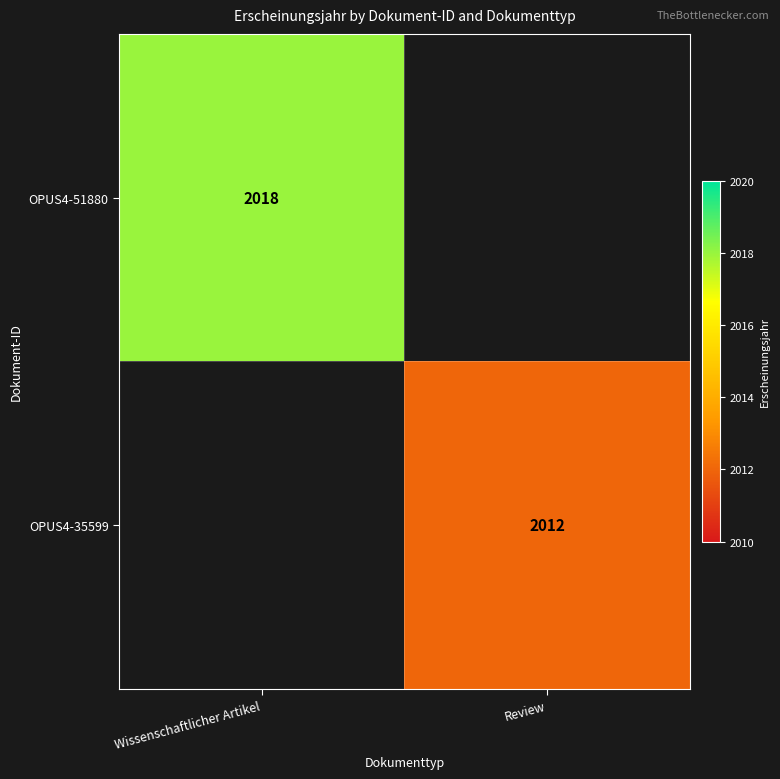

Is it true that OPUS4-35599 equals 2012 at Review?

True